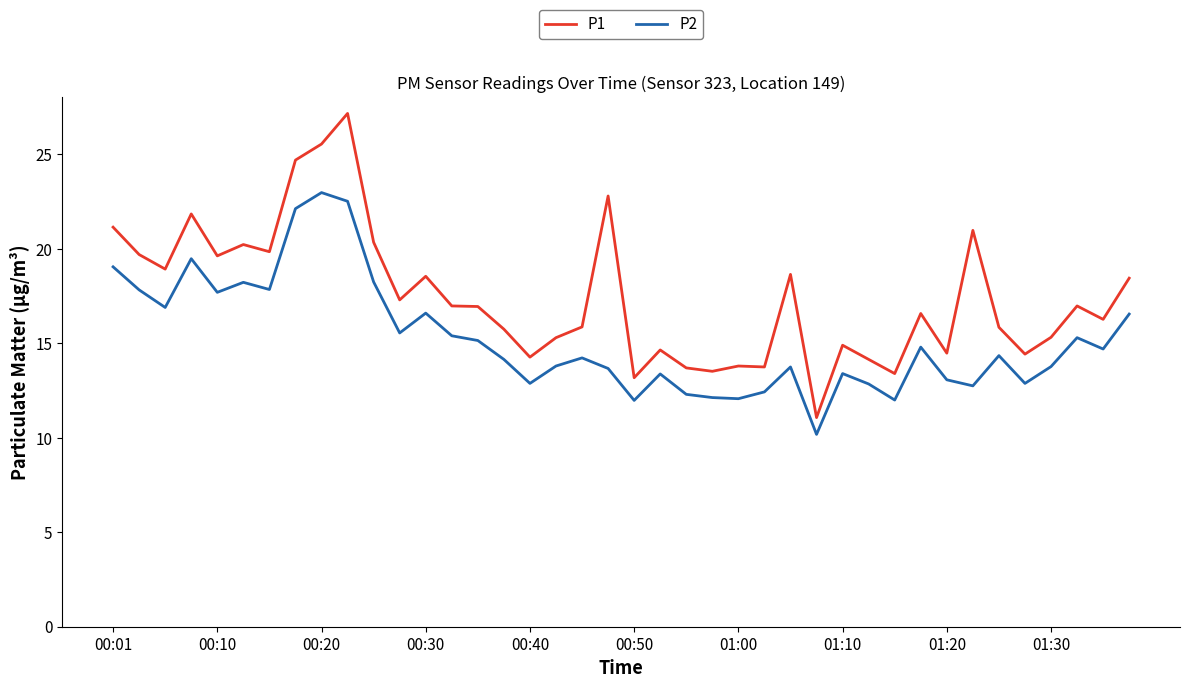

Rank the series by their maximum value, from lowest to highest.

P2, P1